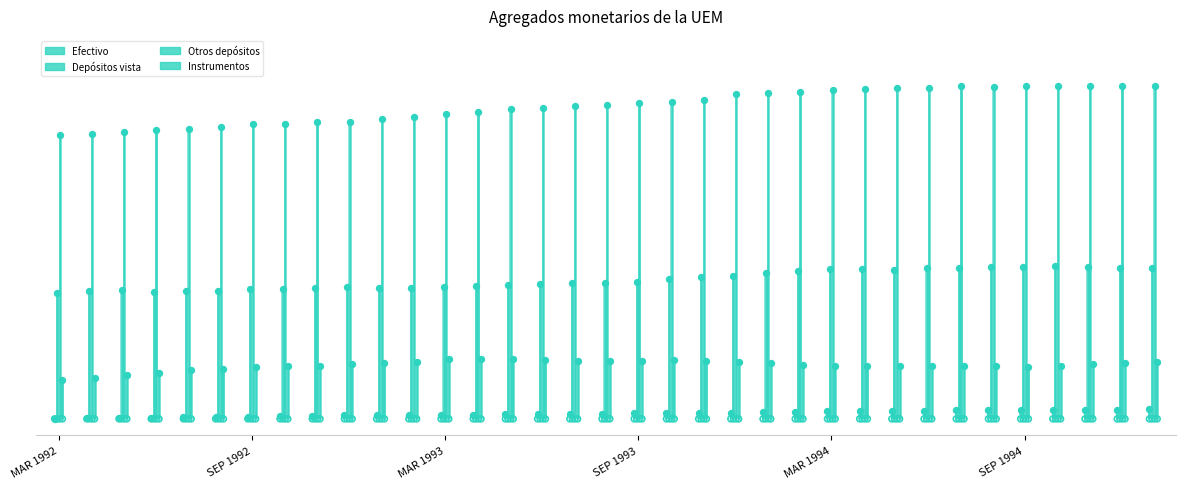

Which series has the widest spread of Y values?

Otros_depositos